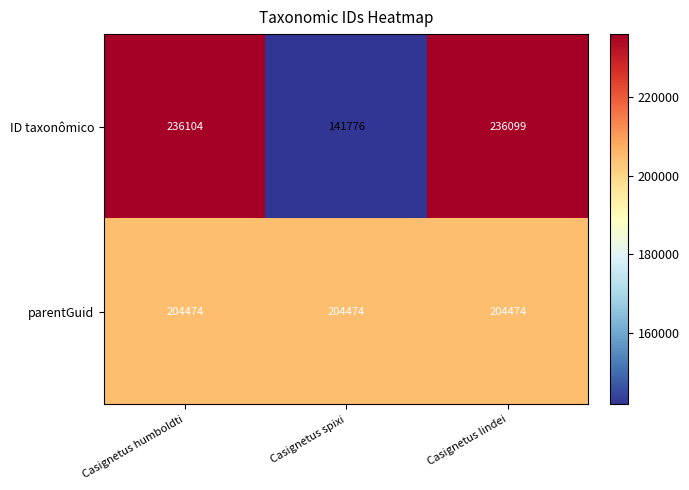

Reading right to left, extract all data points from this chart.

ID taxonômico: 236099	141776	236104
parentGuid: 204474	204474	204474